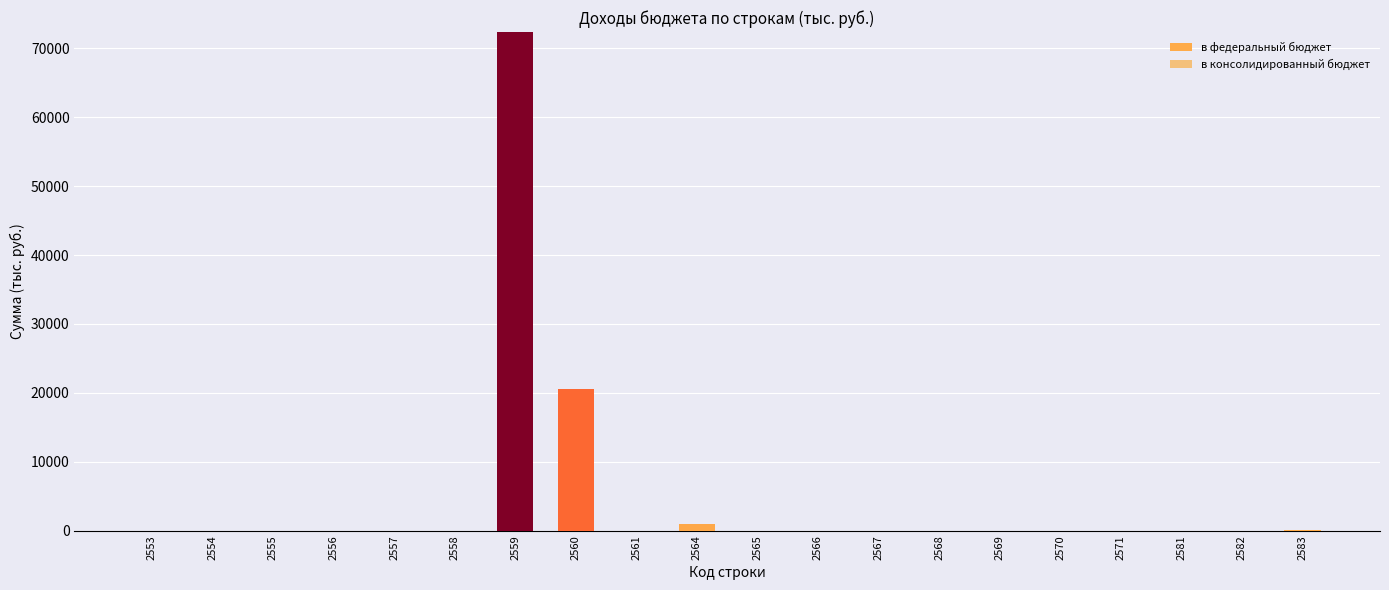

Between 2559 and 2582, which is larger?

2559